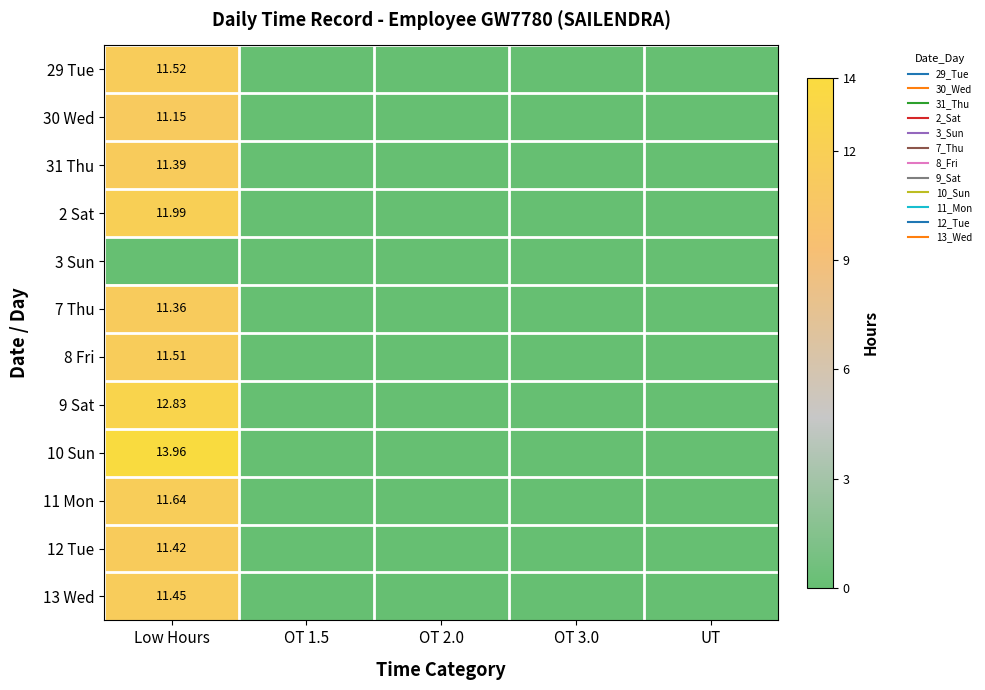

Is the value of 7 Thu at OT 1.5 greater than the value of 2 Sat at OT 3.0?

No